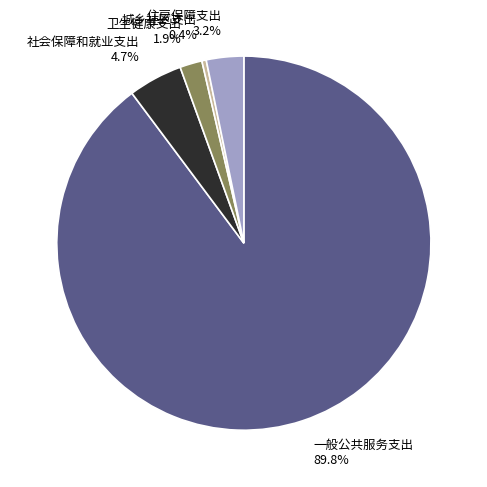

What percentage do 社会保障和就业支出 and 城乡社区支出 together represent?

5.1%